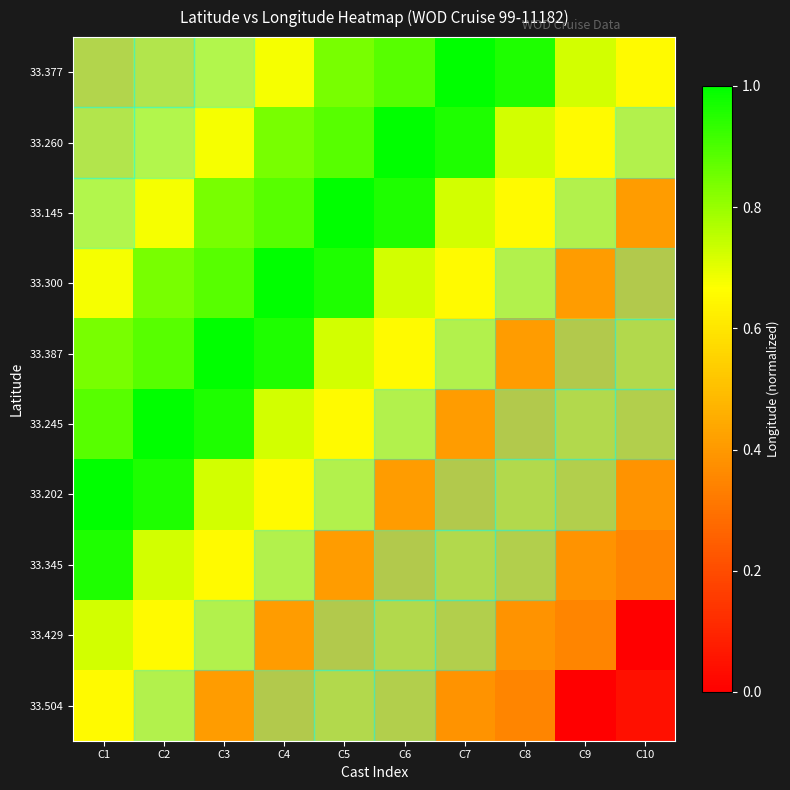

At which category is the sum across all series the highest?

C2